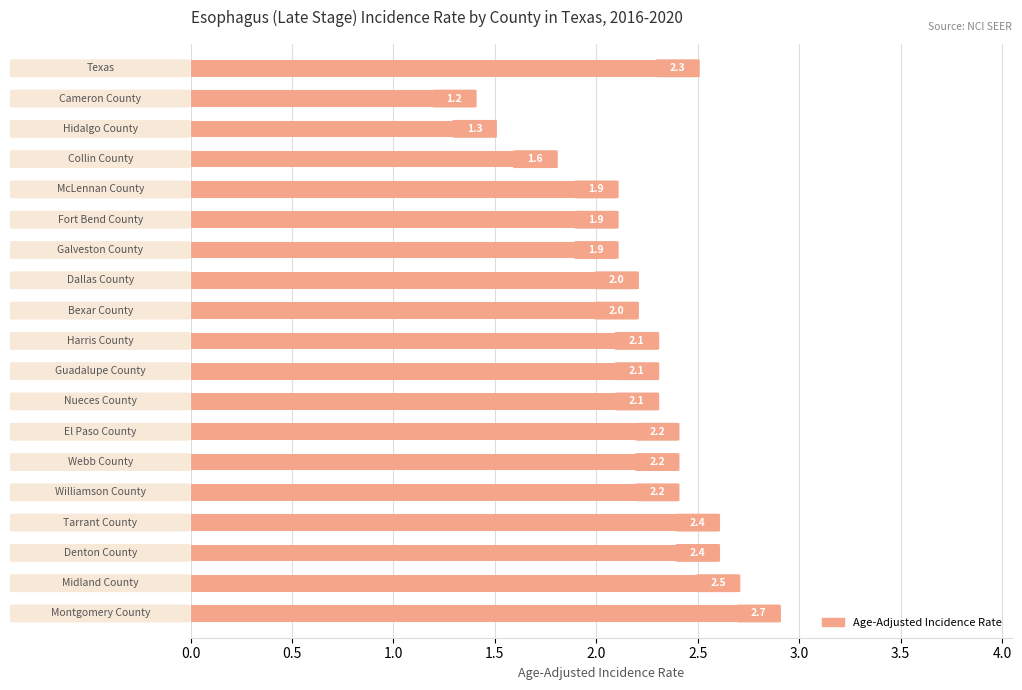

What is the difference between the maximum and minimum values?

1.5